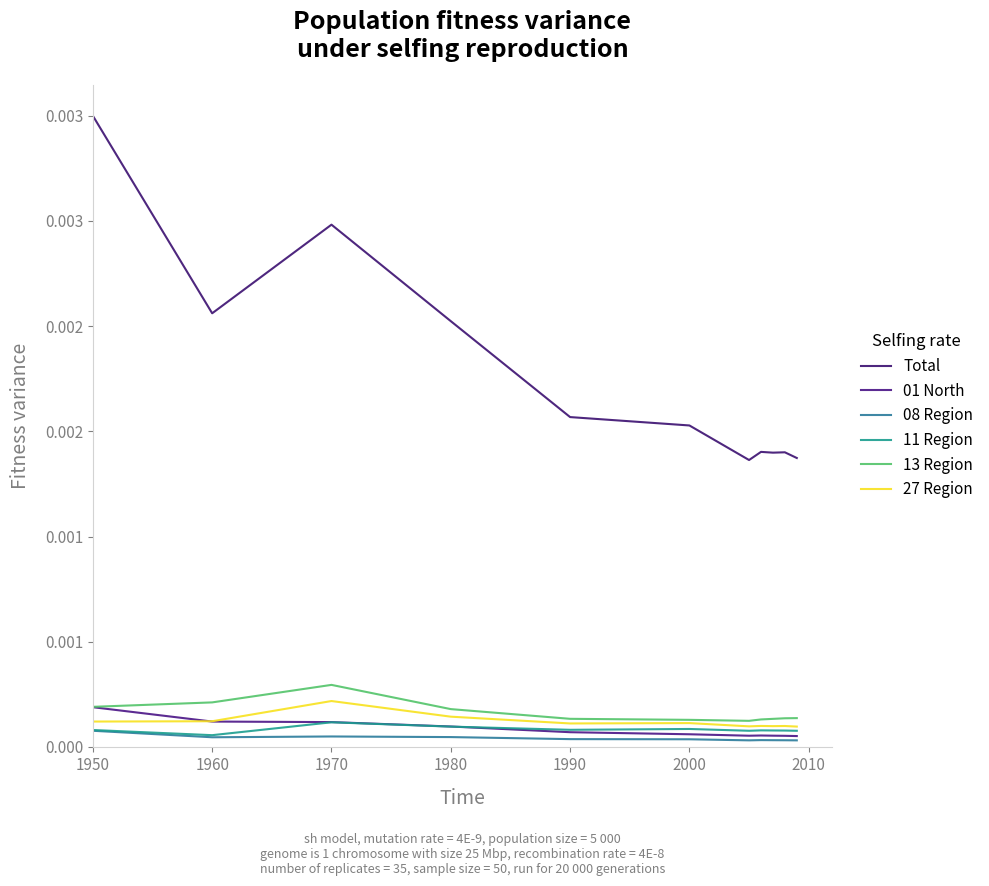

True or false: 01 North and 08 Region intersect in this chart.

False